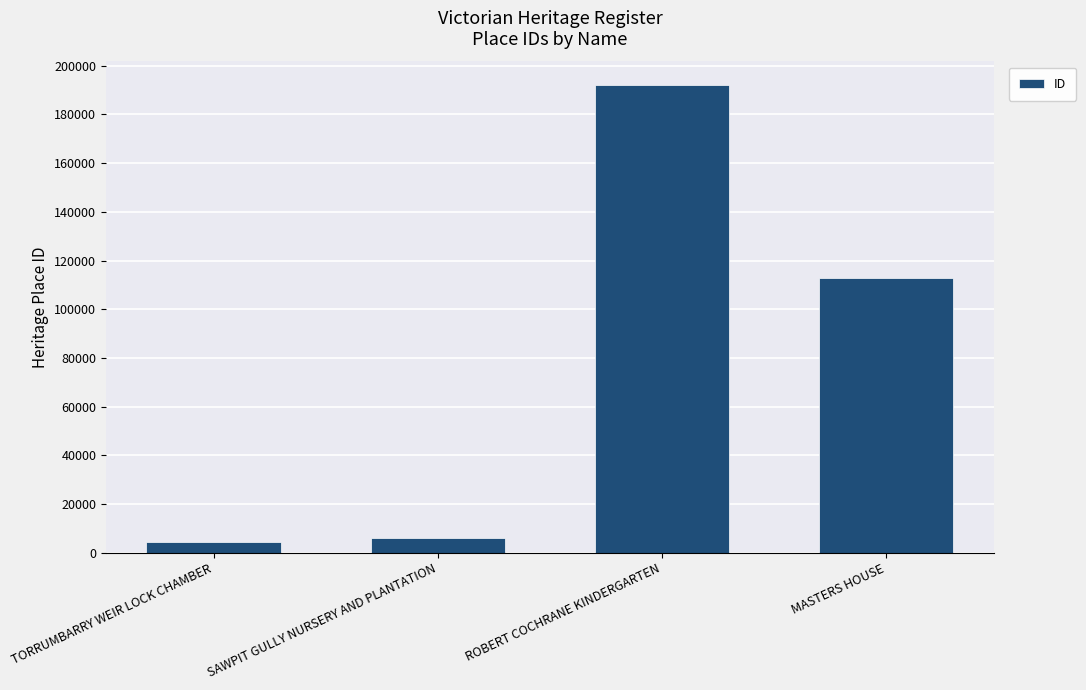

What is the change in value from TORRUMBARRY WEIR LOCK CHAMBER to ROBERT COCHRANE KINDERGARTEN?

+187514